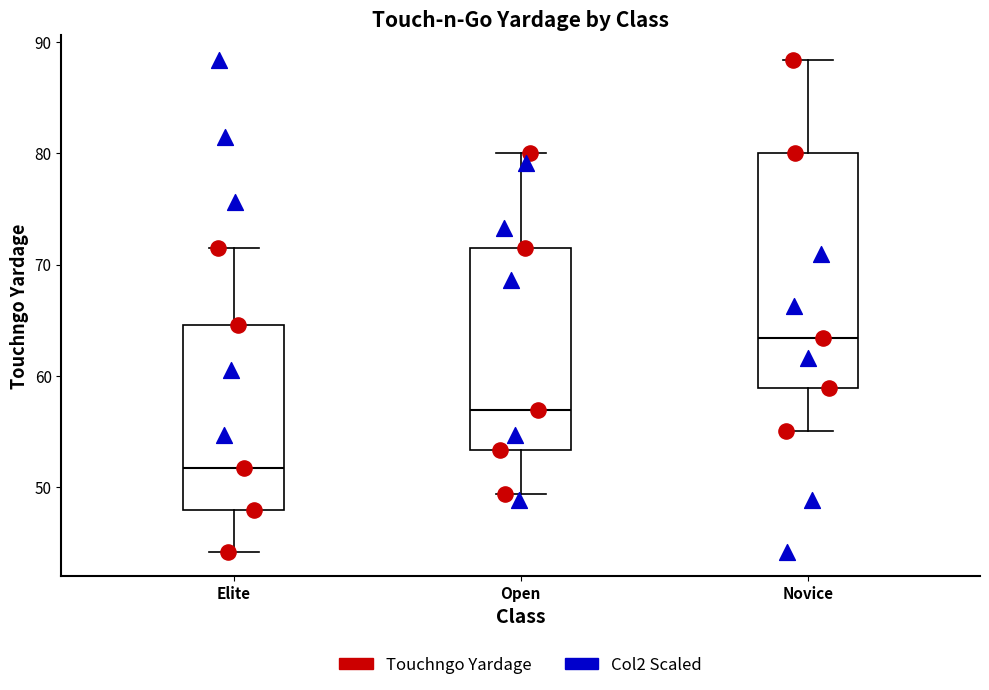

Which box's median line is the lowest?

Elite